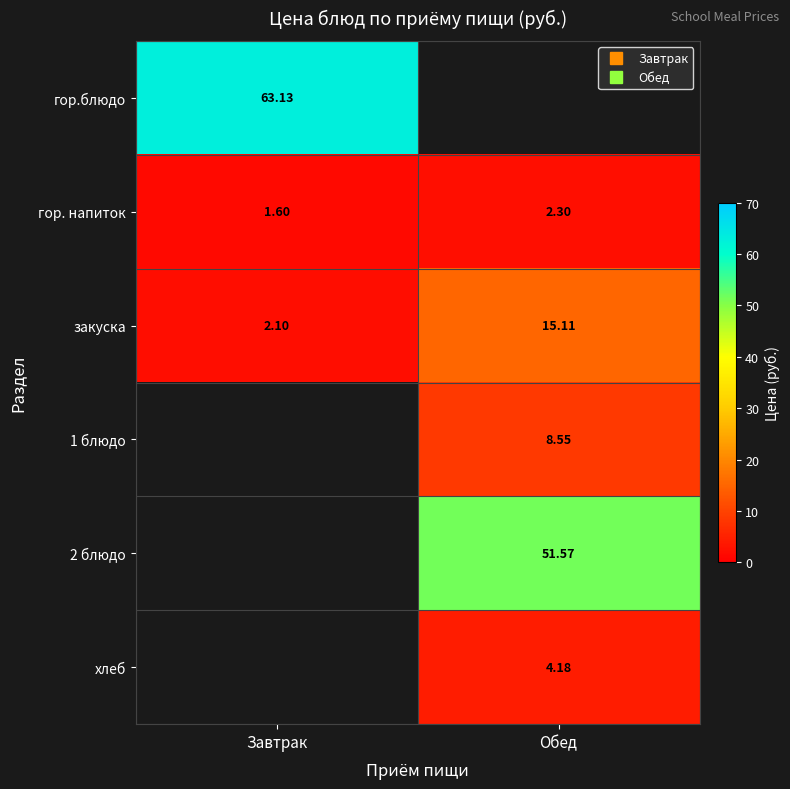

True or false: 2 блюдо has a value of 51.6 at Обед.

True